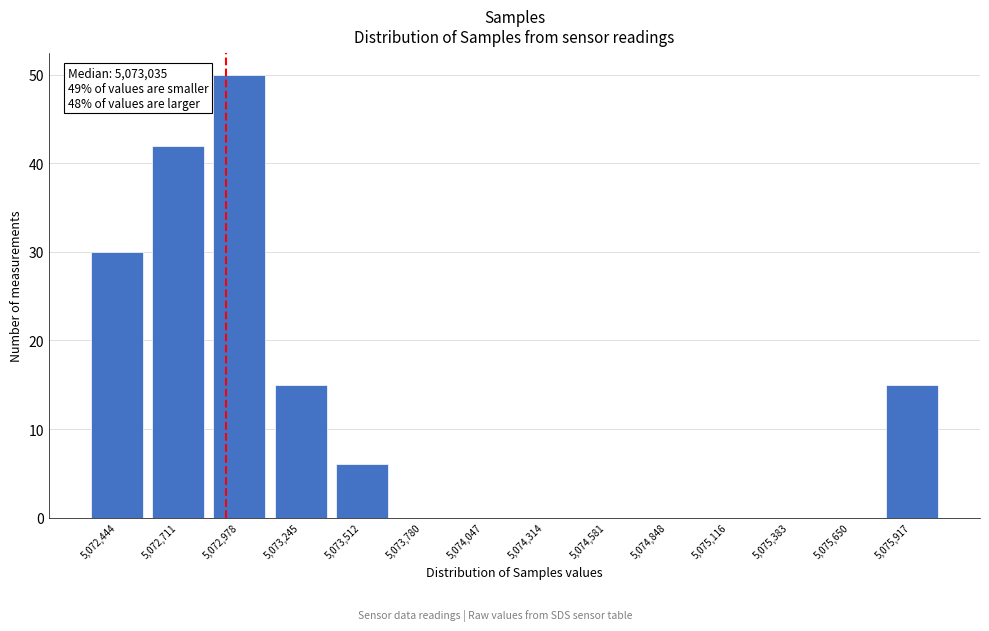

Reading left to right, list all the values displayed in this chart.

5,072,444=30	5,072,711=42	5,072,978=50	5,073,245=15	5,073,512=6	5,073,780=0	5,074,047=0	5,074,314=0	5,074,581=0	5,074,848=0	5,075,116=0	5,075,383=0	5,075,650=0	5,075,917=15